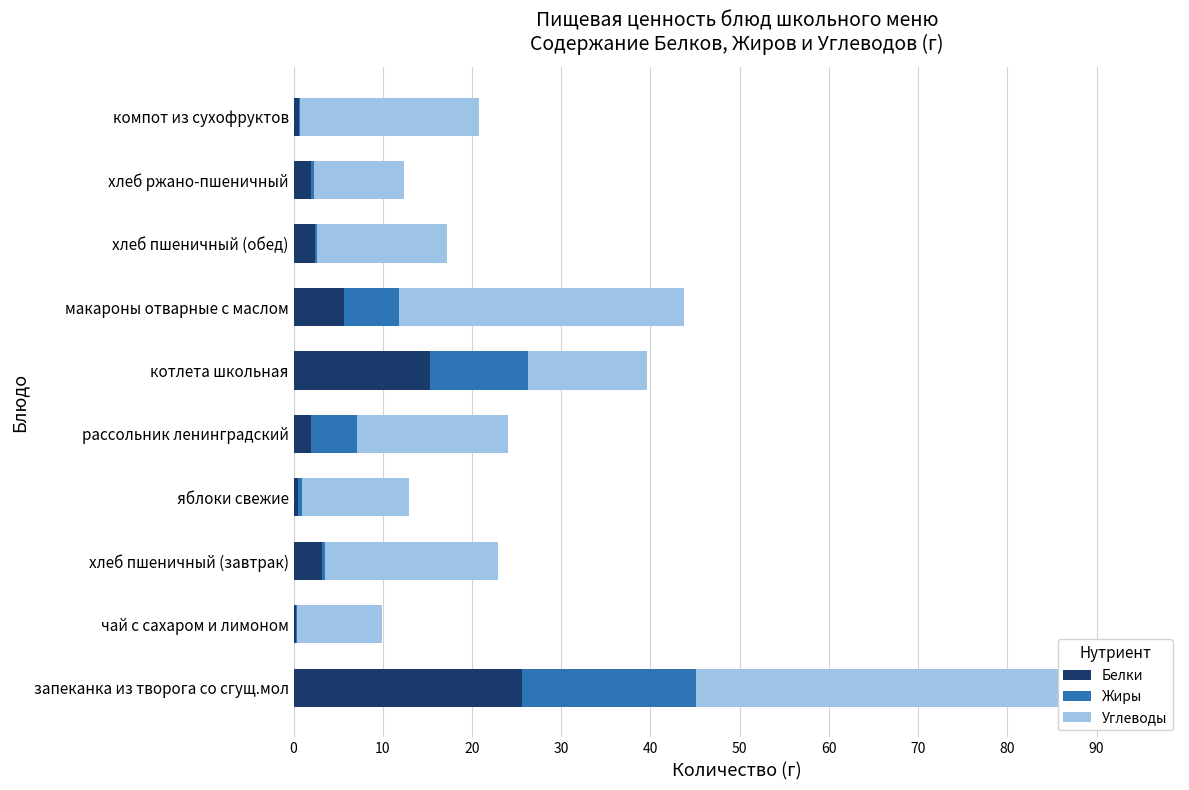

What is the average value of the Белки series?

5.7